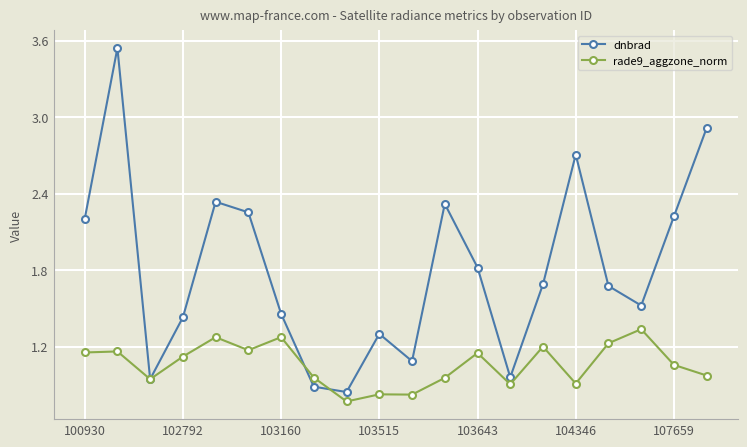

In dnbrad, how many points are higher than both neighbors (excluding endpoints)?

5